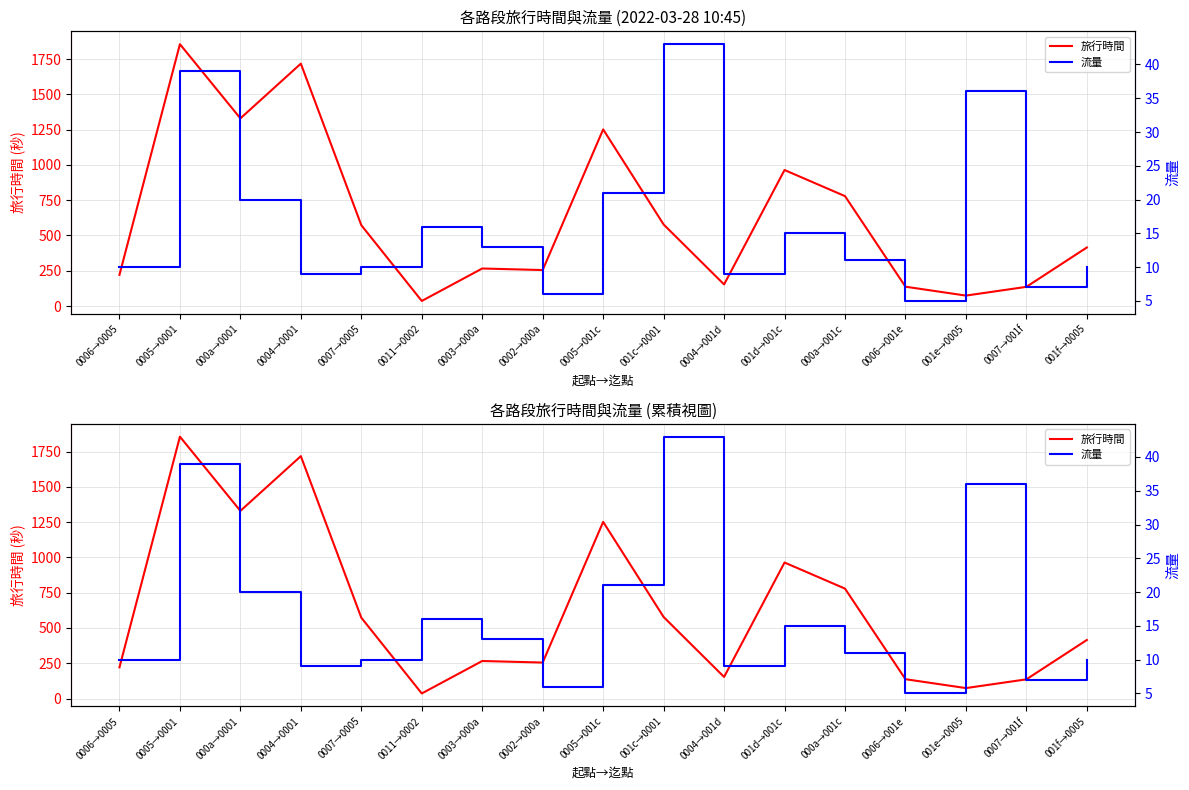

Where does the 流量 series first go above 11?

0005→0001